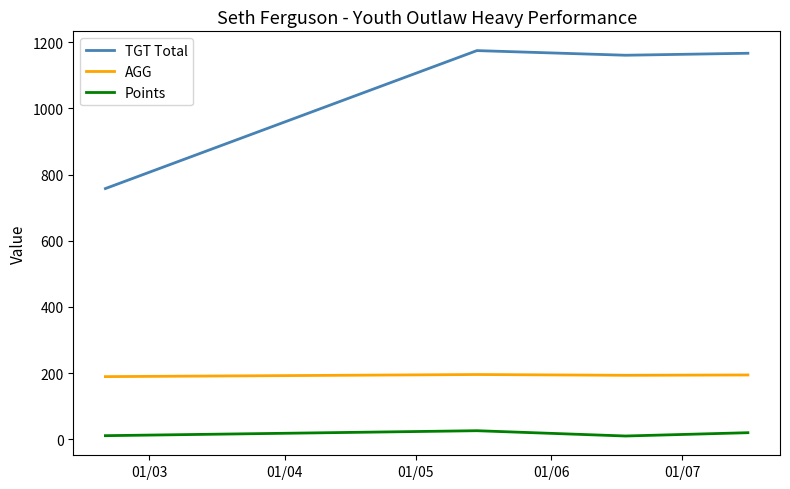

What is the highest value of the TGT Total series?

1175.0